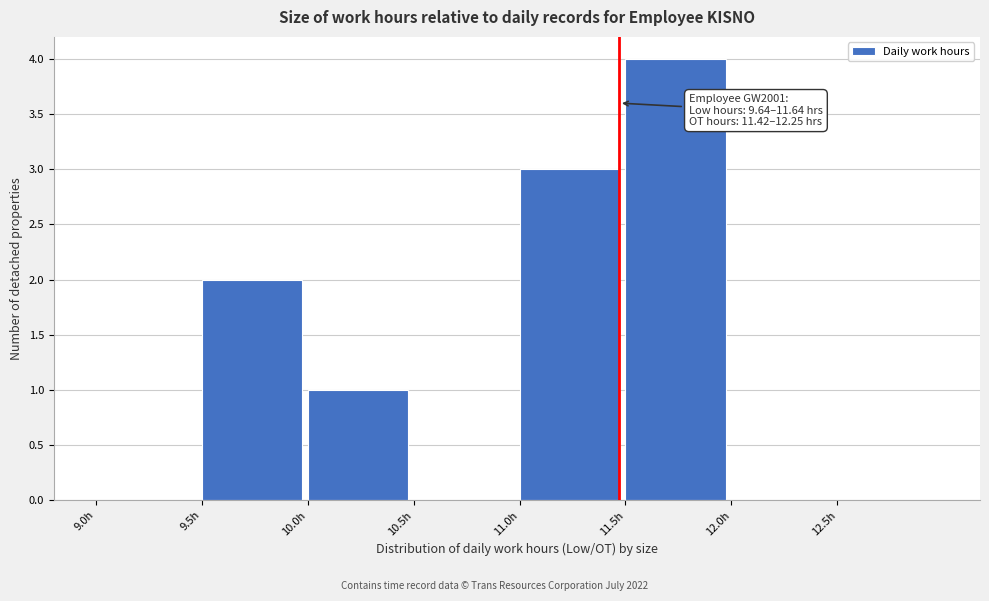

Over which range of the x-axis is the bar tallest?

11.5 to 12.0